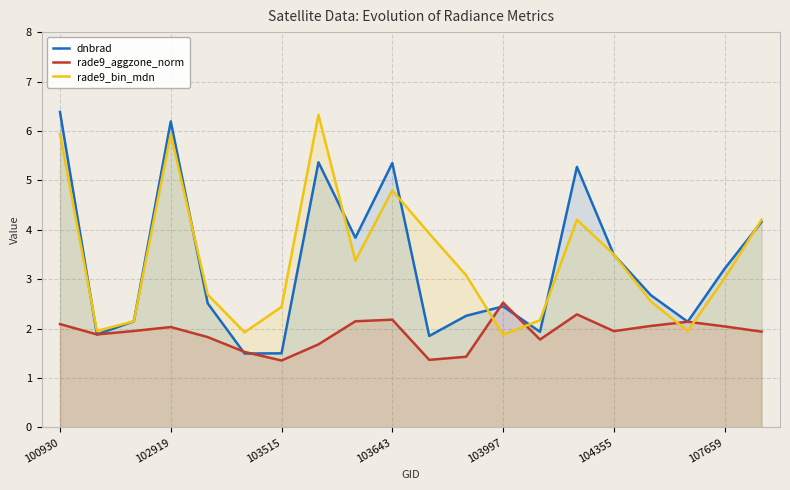

At 107659, list the series in order from largest to smallest.

dnbrad, rade9_bin_mdn, rade9_aggzone_norm